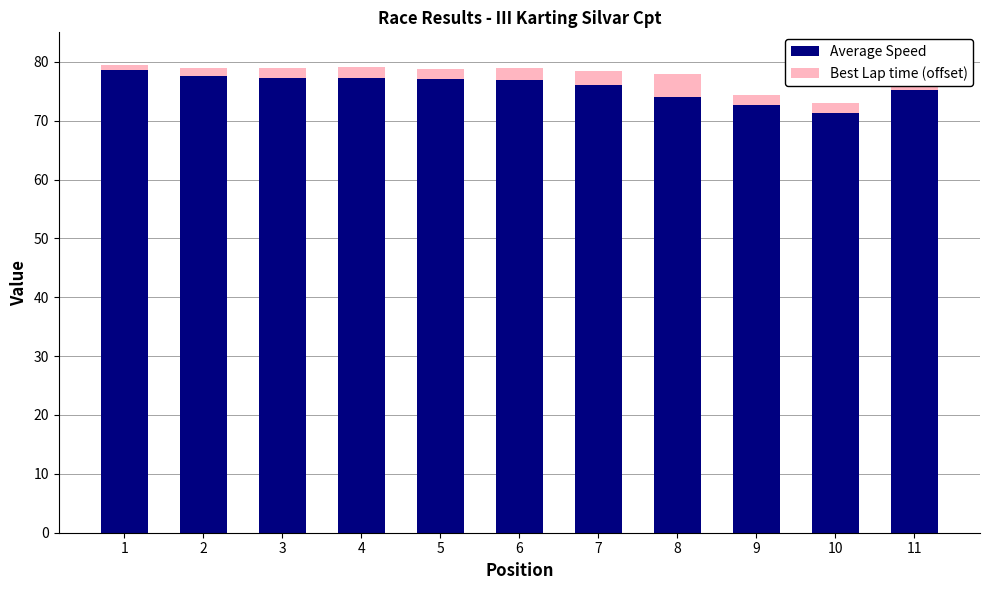

What is the lowest value of the Average Speed series?

71.3